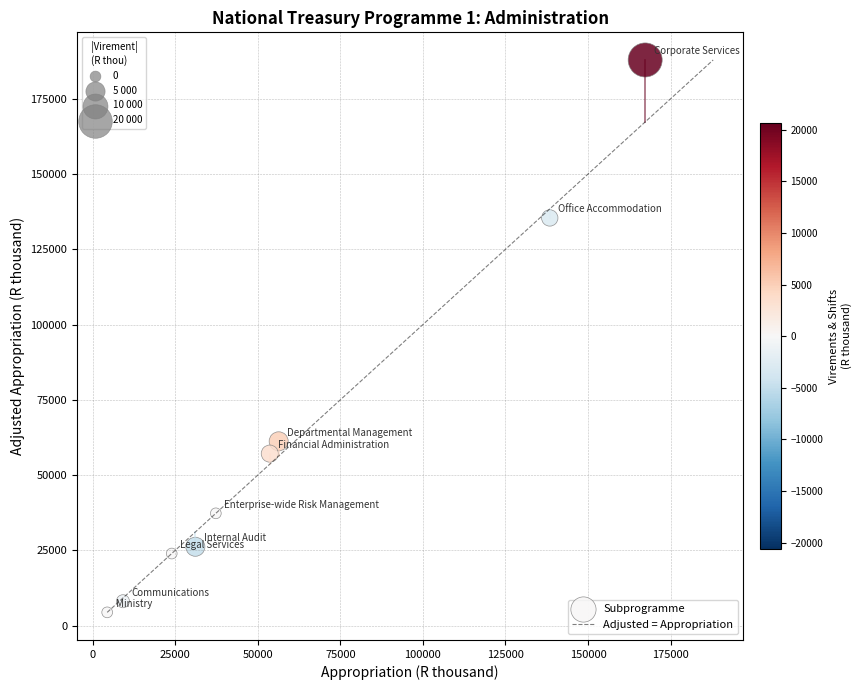

What is the average Y value?

60180